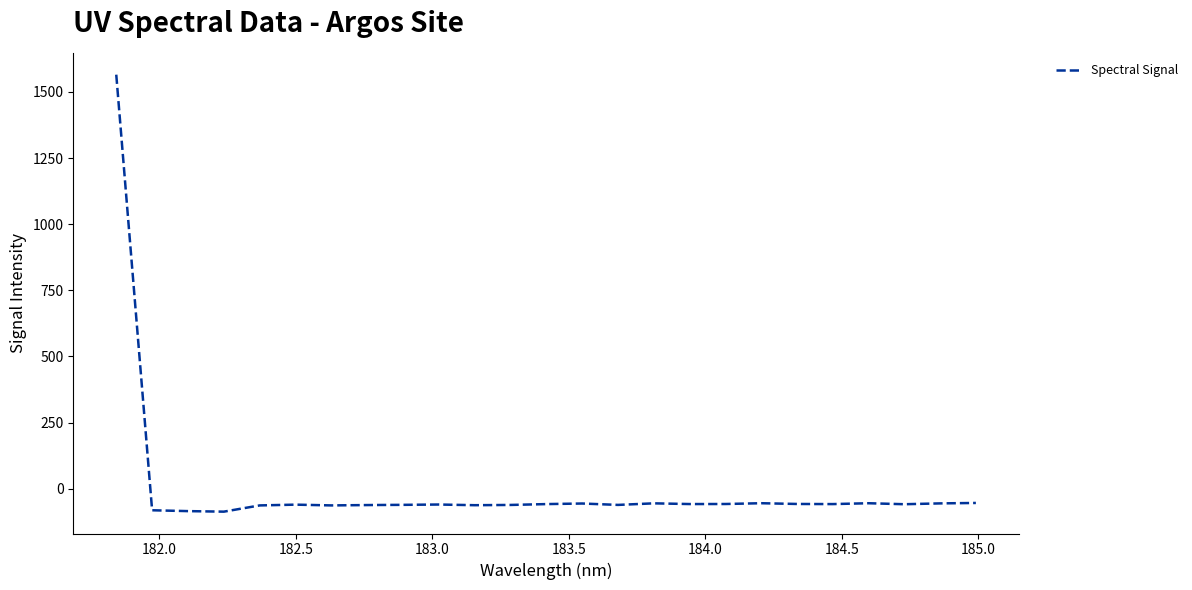

What is the difference between the maximum and minimum values?

1651.7